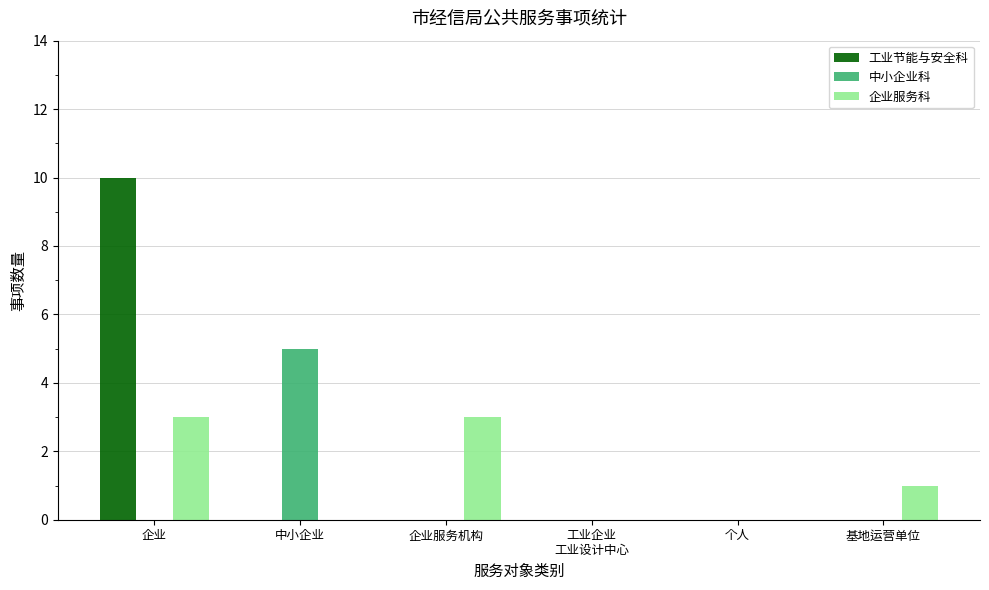

What is the maximum value shown in the chart?

10